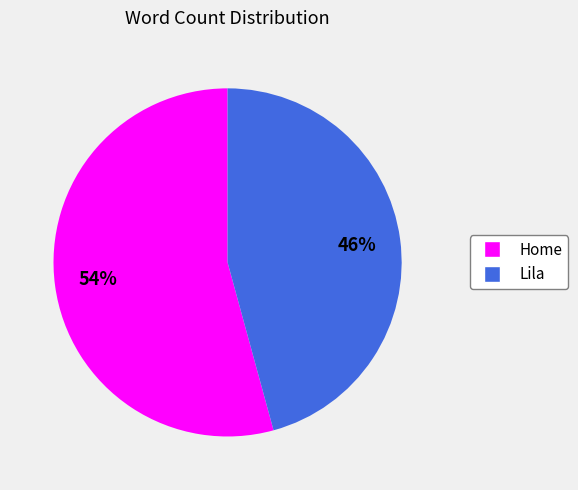

Count the number of slices in the pie.

2